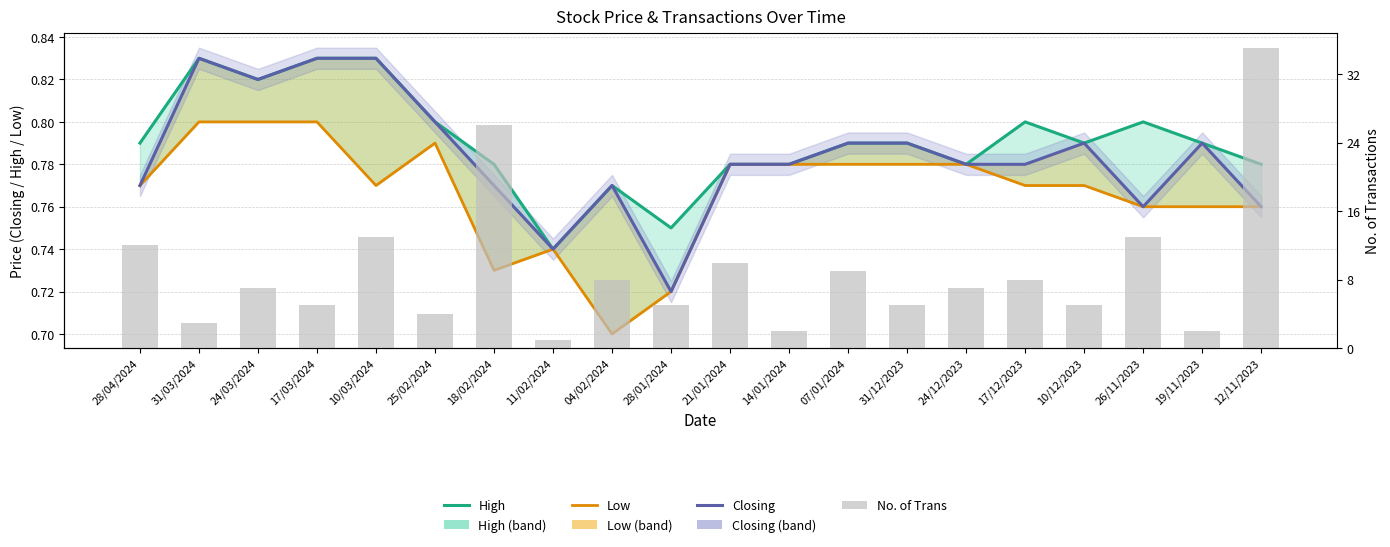

The High series shows 0.8 at 25/02/2024. True or false?

True